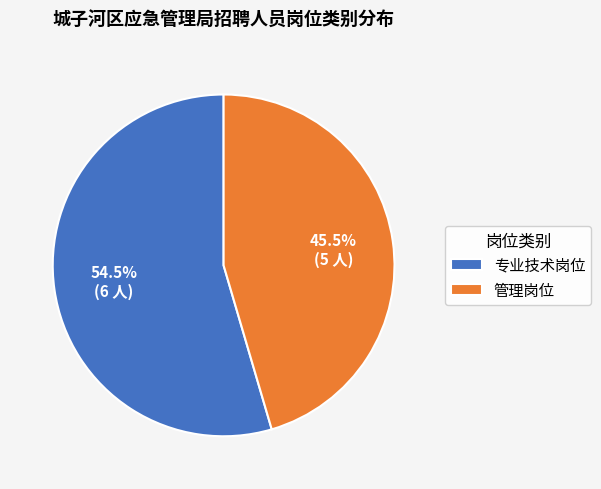

Do 管理岗位 and 专业技术岗位 together represent more than half of the pie?

Yes